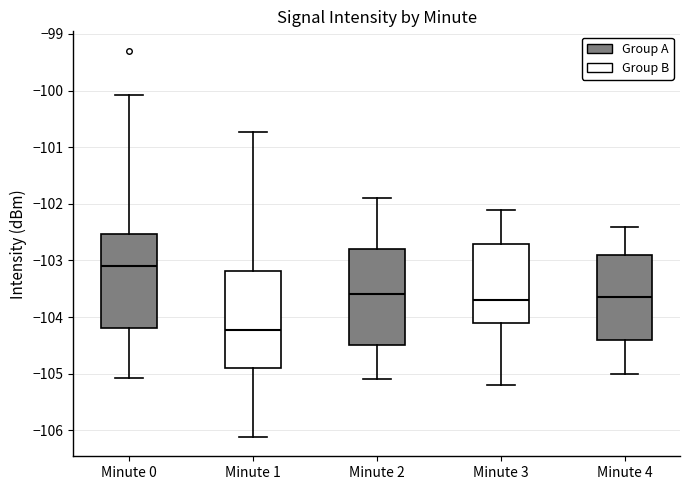

Which box has the highest median line?

Minute 0